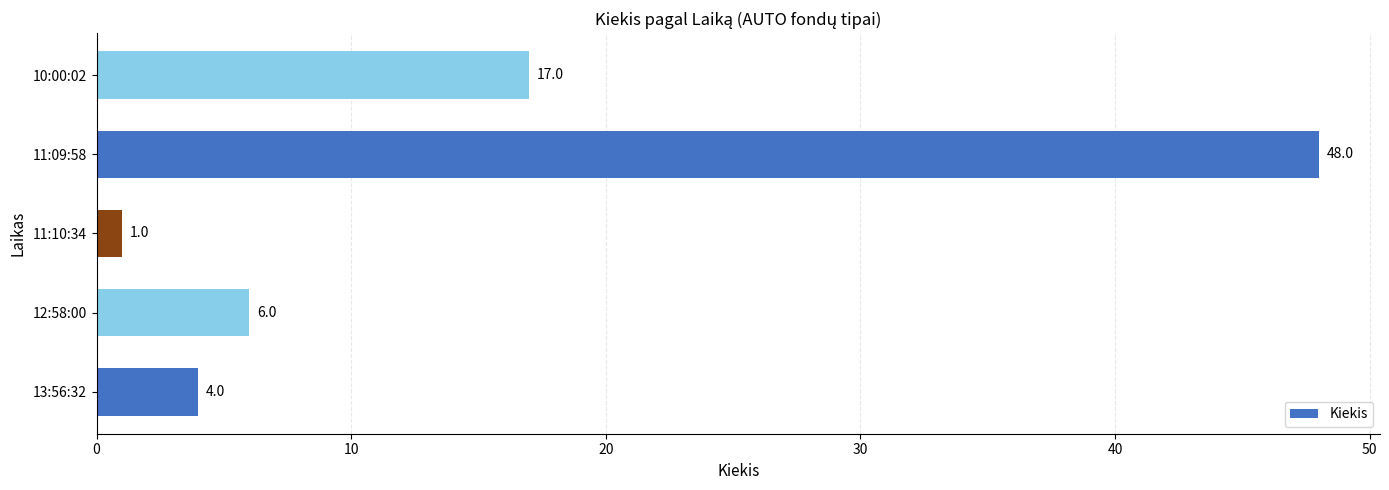

What is the minimum value shown in the chart?

1